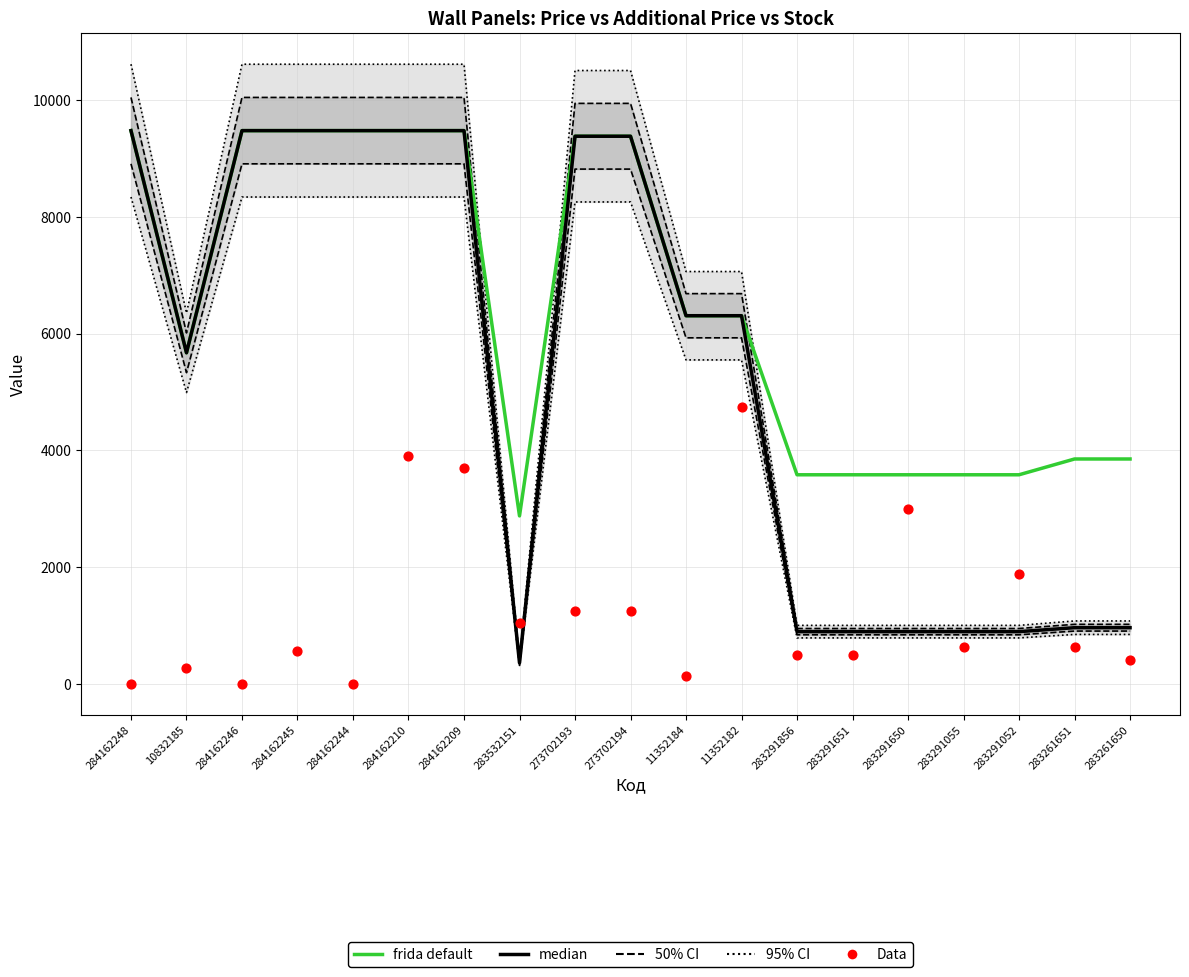

What is the total value across all series at 273702193?

20022.6